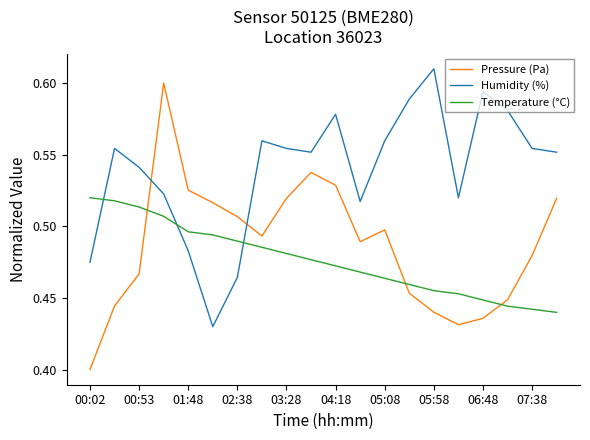

List the series in order of their peak value, highest first.

Humidity (%), Pressure (Pa), Temperature (°C)